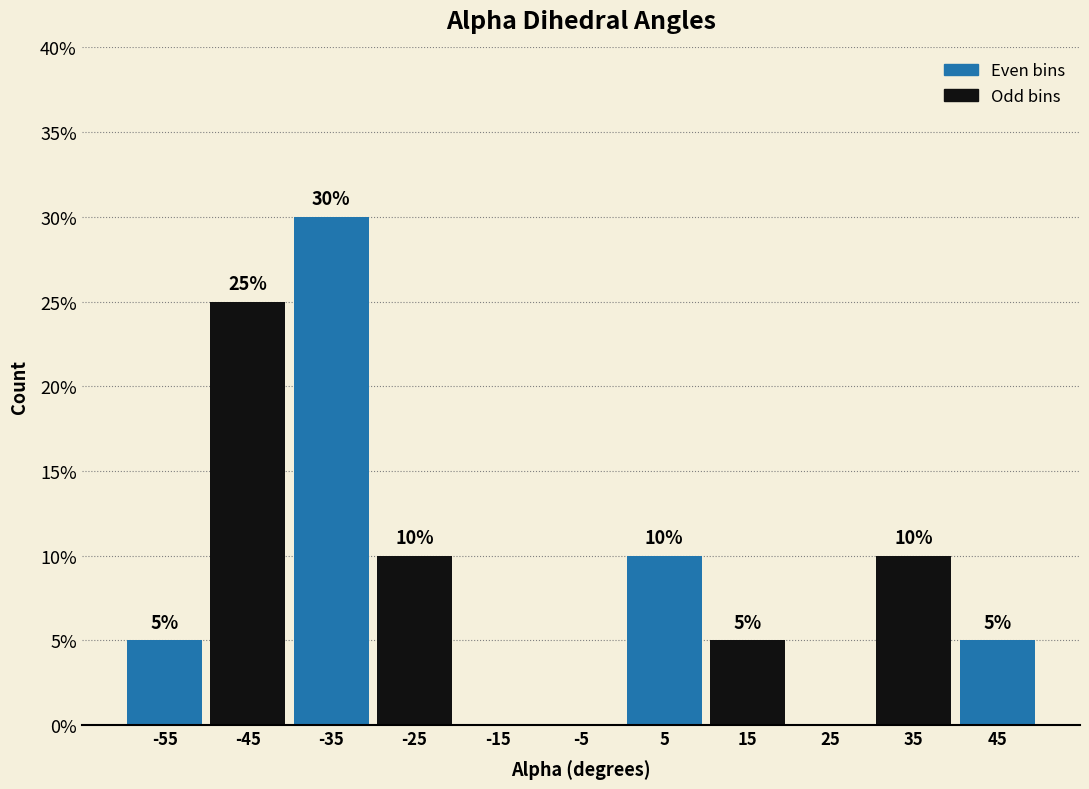

Over which range of the x-axis is the bar tallest?

-40 to -30